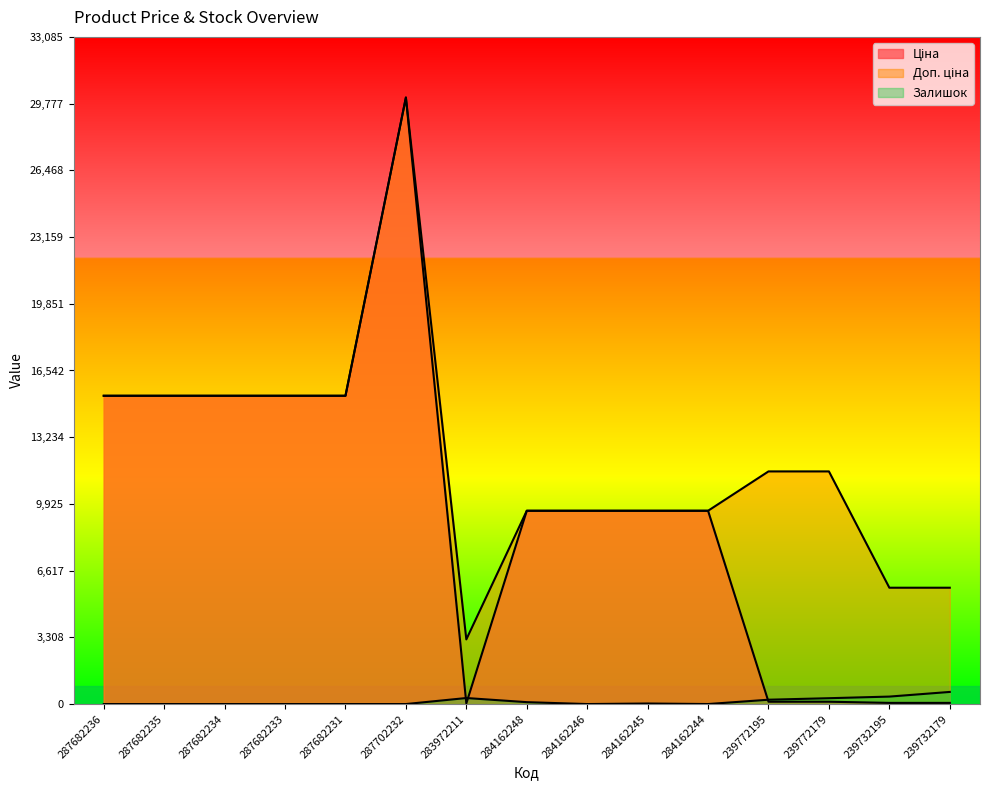

How many lines are shown in the chart?

3